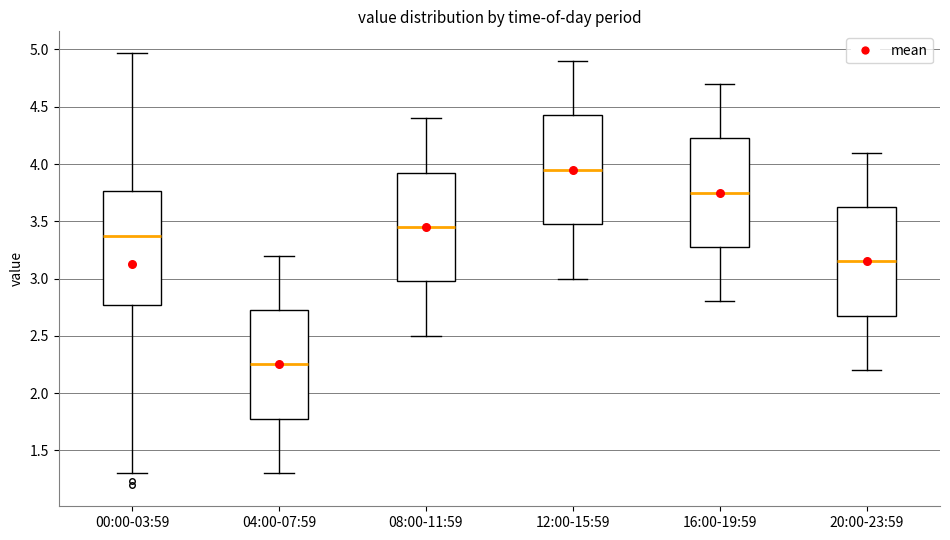

Reading left to right, transcribe this box plot: for each box, give where its median line is, the range the box spans, and where its two whiskers end, as read against the y-axis. The values are not printed on the chart, so give them approximately, as read against the axis.

00:00-03:59: median 3.40, box 2.75 to 3.75, whiskers 1.30 to 4.95
04:00-07:59: median 2.25, box 1.80 to 2.75, whiskers 1.30 to 3.20
08:00-11:59: median 3.45, box 3.00 to 3.95, whiskers 2.50 to 4.40
12:00-15:59: median 3.95, box 3.50 to 4.45, whiskers 3.00 to 4.90
16:00-19:59: median 3.75, box 3.30 to 4.25, whiskers 2.80 to 4.70
20:00-23:59: median 3.15, box 2.70 to 3.65, whiskers 2.20 to 4.10